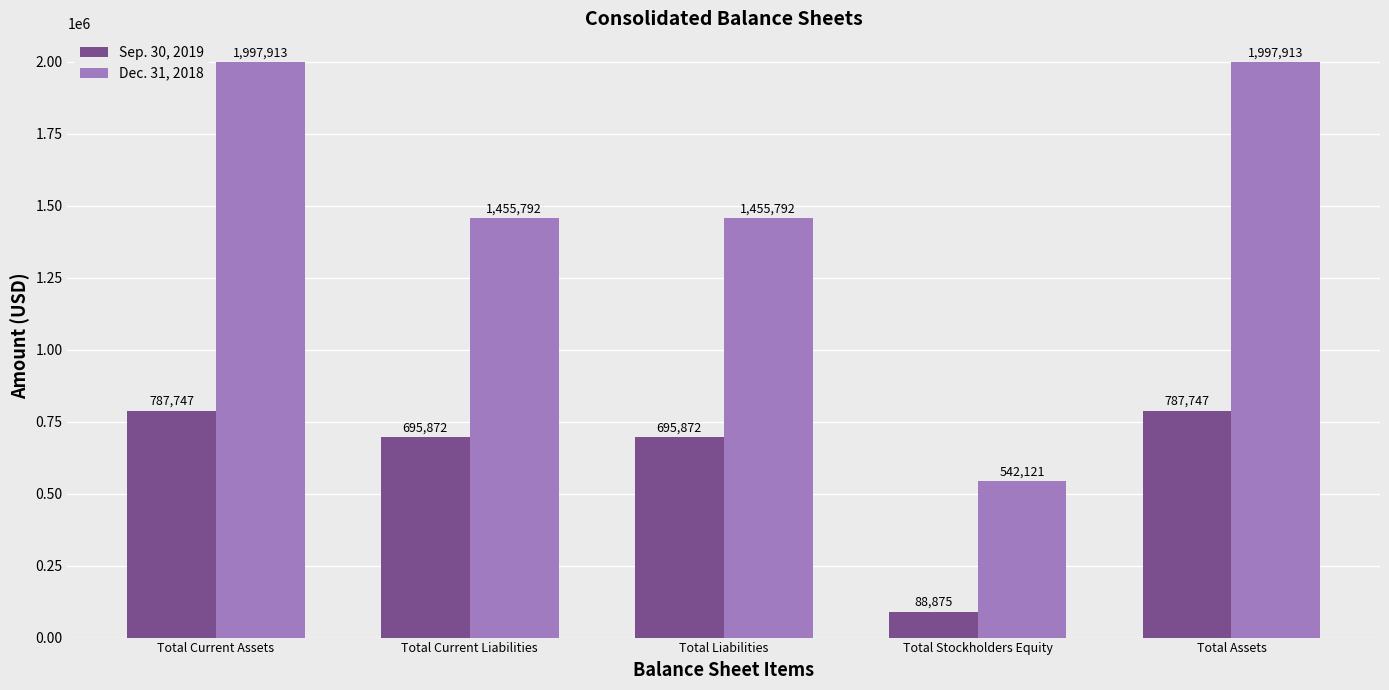

What position from the left is Total Assets?

5